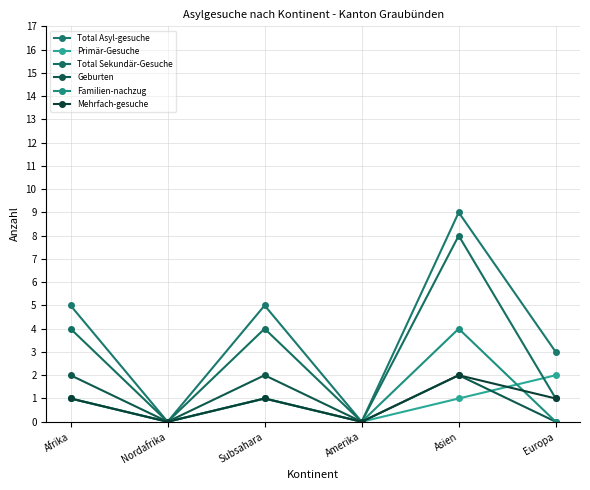

Between Asien and Europa, which series saw the biggest shift?

Total Sekundär-Gesuche